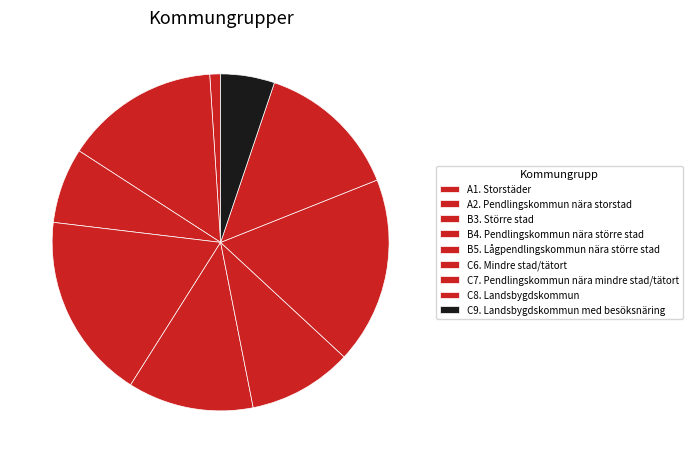

To the nearest percent, what is the average slice percentage?

11%